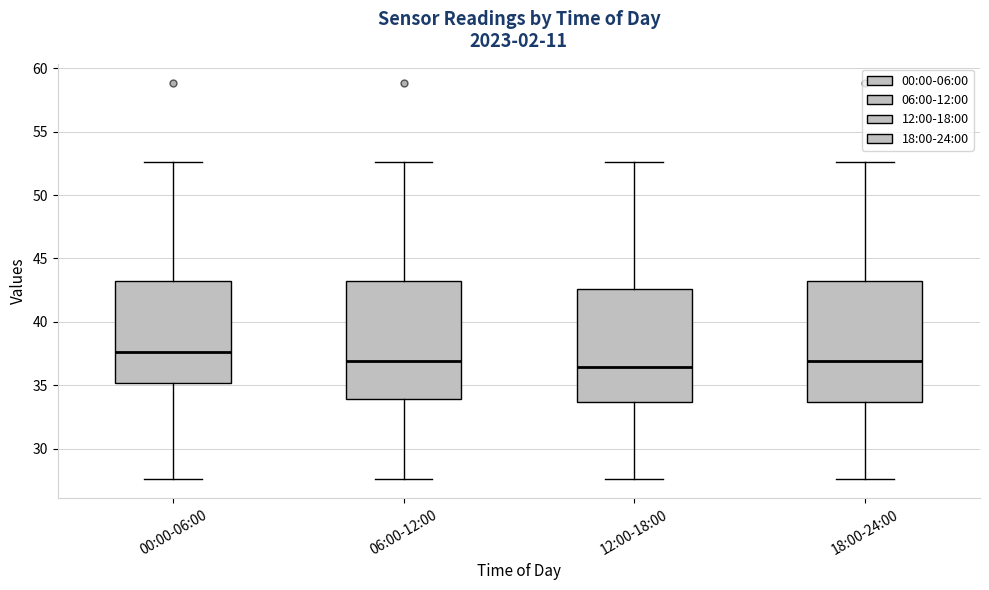

Which box's median line is the highest?

00:00-06:00